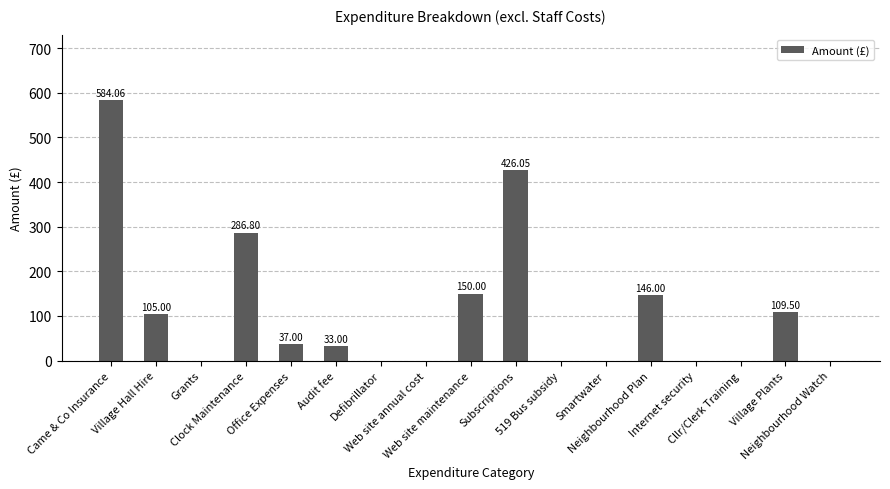

What is the change in value from Came & Co Insurance to Smartwater?

-584.1